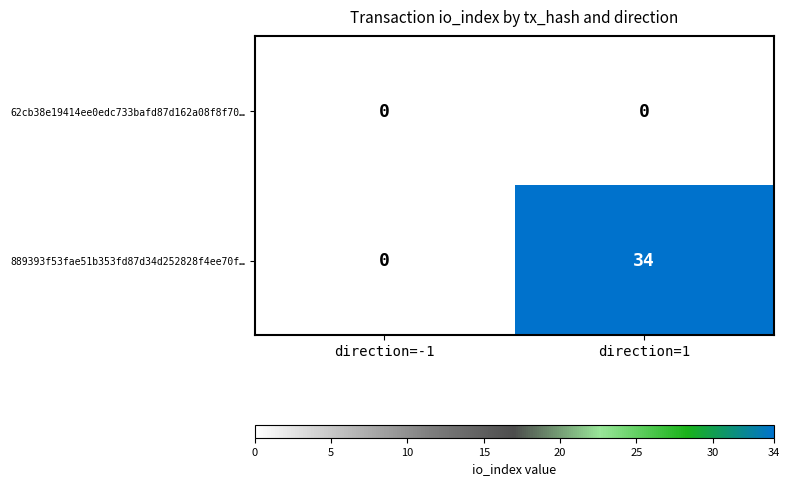

Reading left to right, transcribe all the data shown in this chart.

62cb38e19414ee0edc733bafd87d162a08f8f70…: direction=-1=0	direction=1=0
889393f53fae51b353fd87d34d252828f4ee70f…: direction=-1=0	direction=1=34